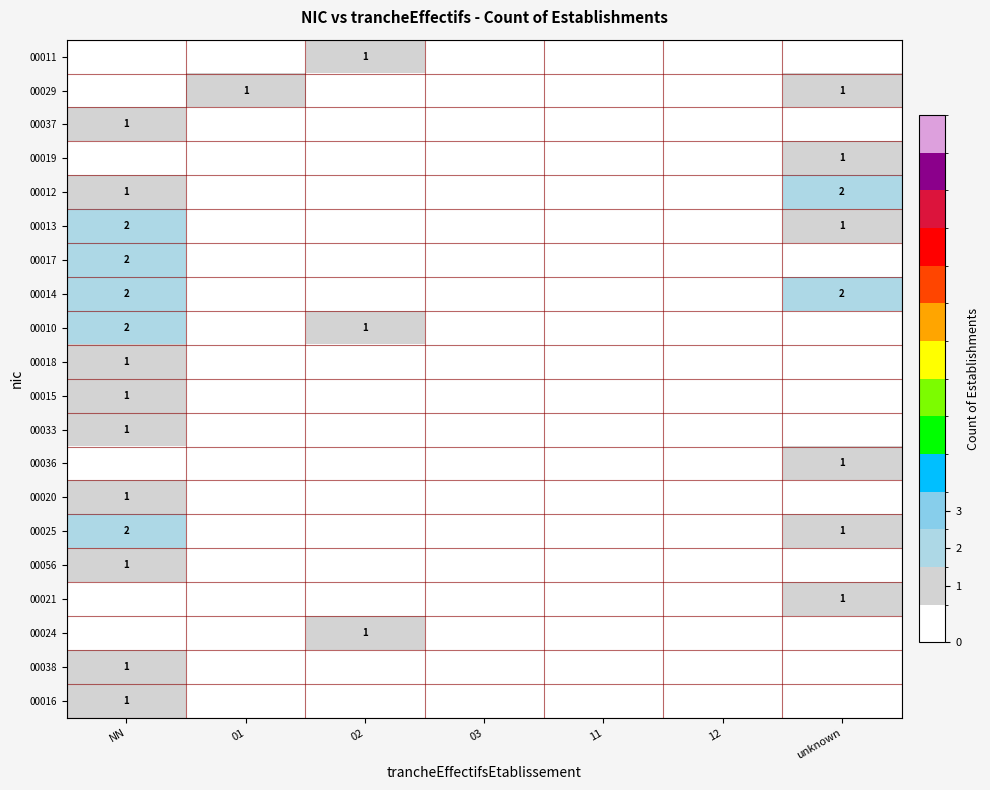

Is it true that 00012 equals 2 at unknown?

True